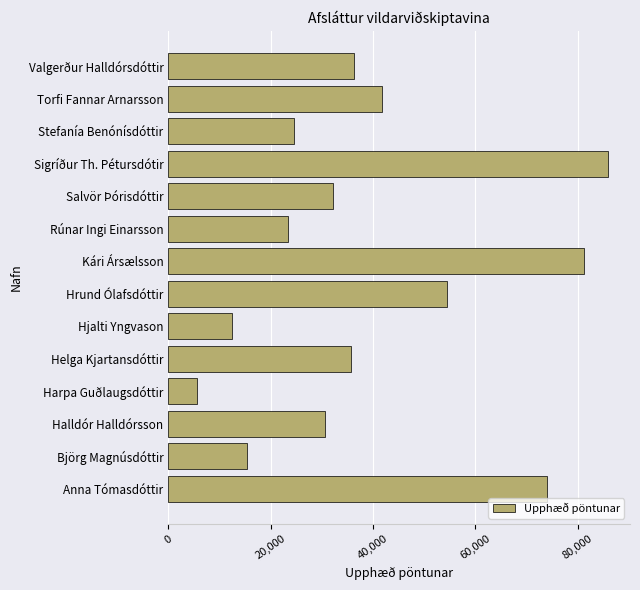

What is the maximum value shown in the chart?

85895